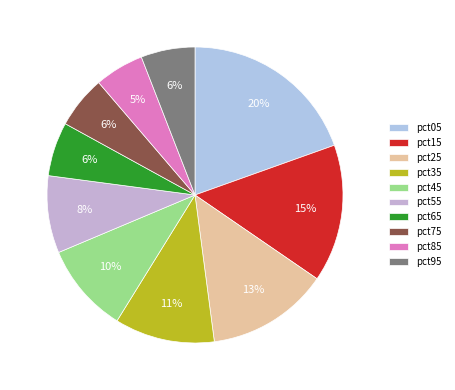

What is the largest slice in the pie chart?

pct05